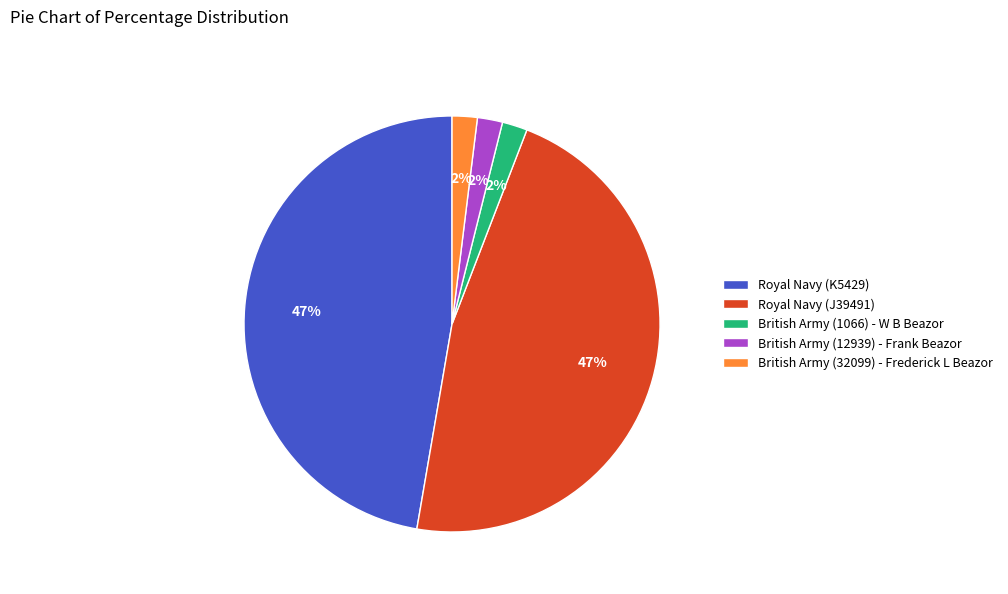

Count the number of slices in the pie.

5